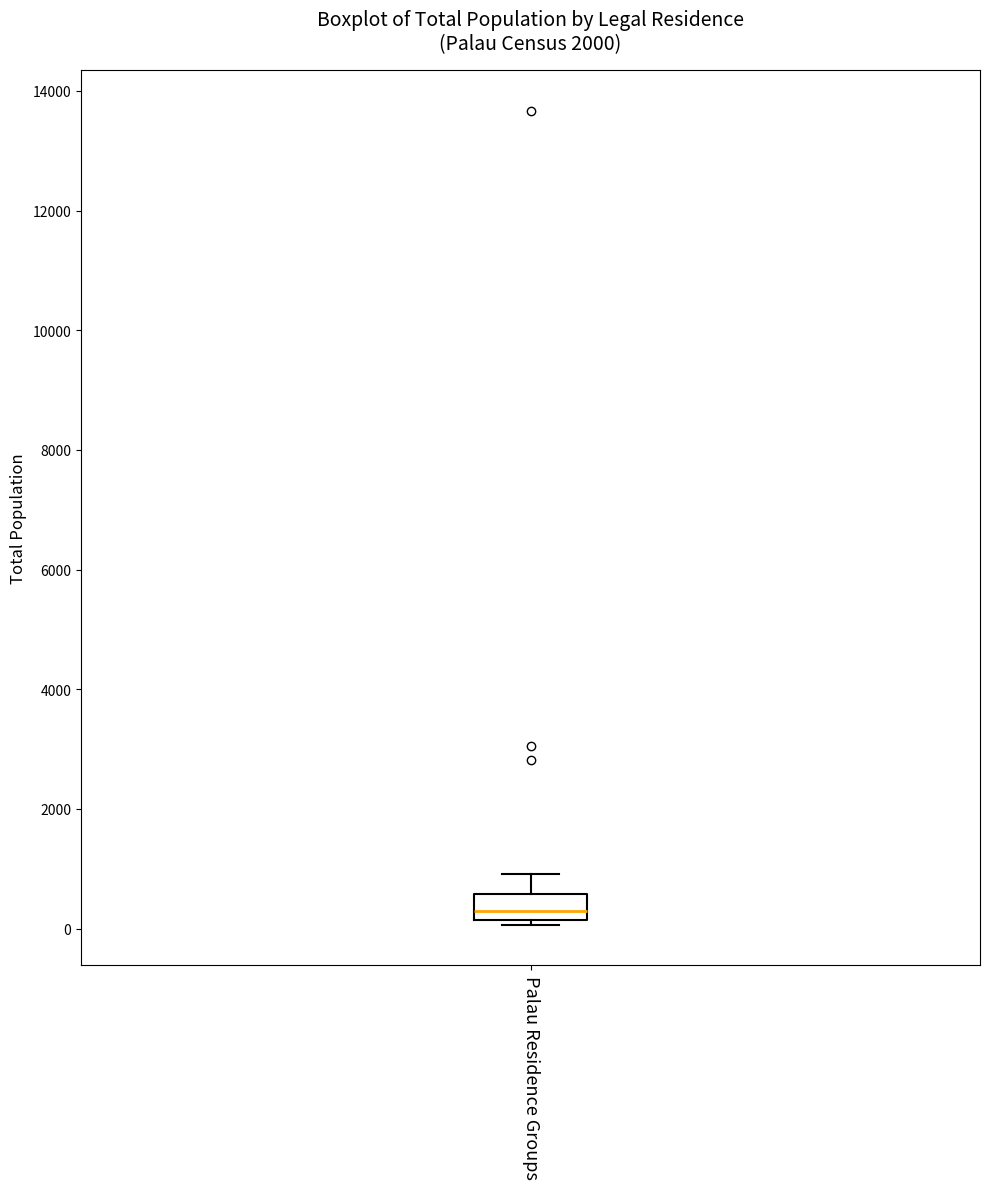

Read this box plot against the y-axis: the position of the median line, the range covered by the box, and the ends of both whiskers. The values are not printed on the chart, so give them approximately, as read against the axis.

median 200 (just above the box's lower edge), box 200 to 600, whiskers 0 to 1000